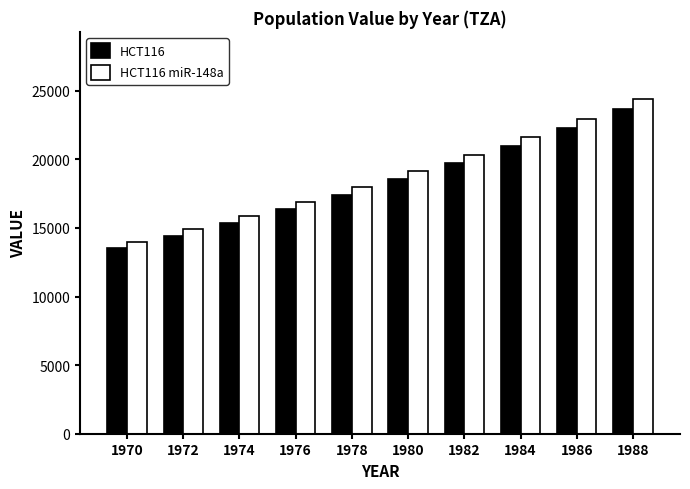

How many bars are there in total?

20